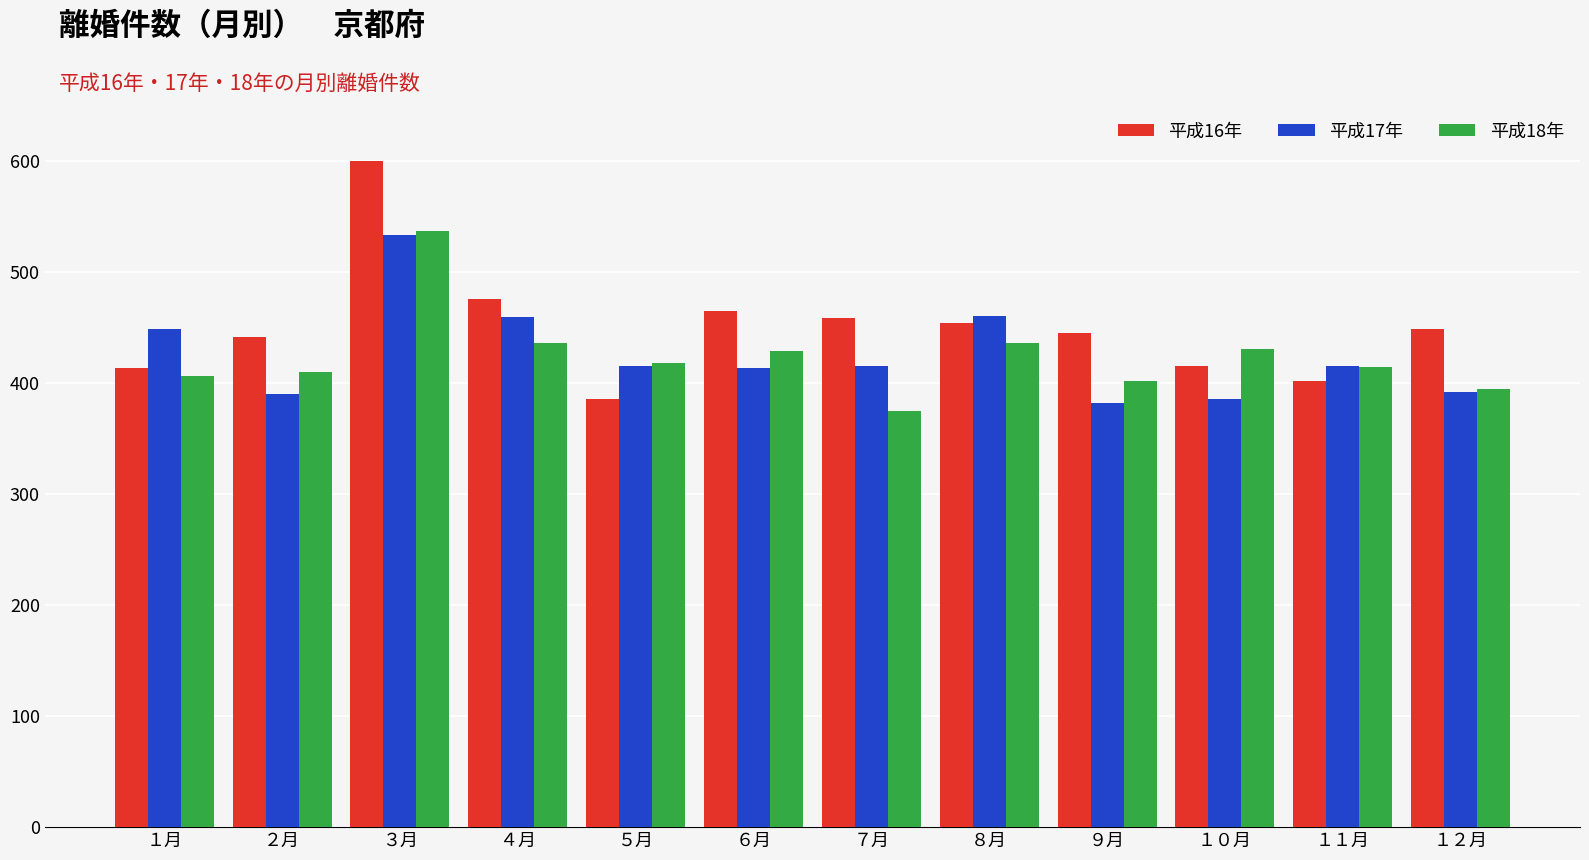

What value does the 平成16年 series have at ３月, to the nearest 10?

600